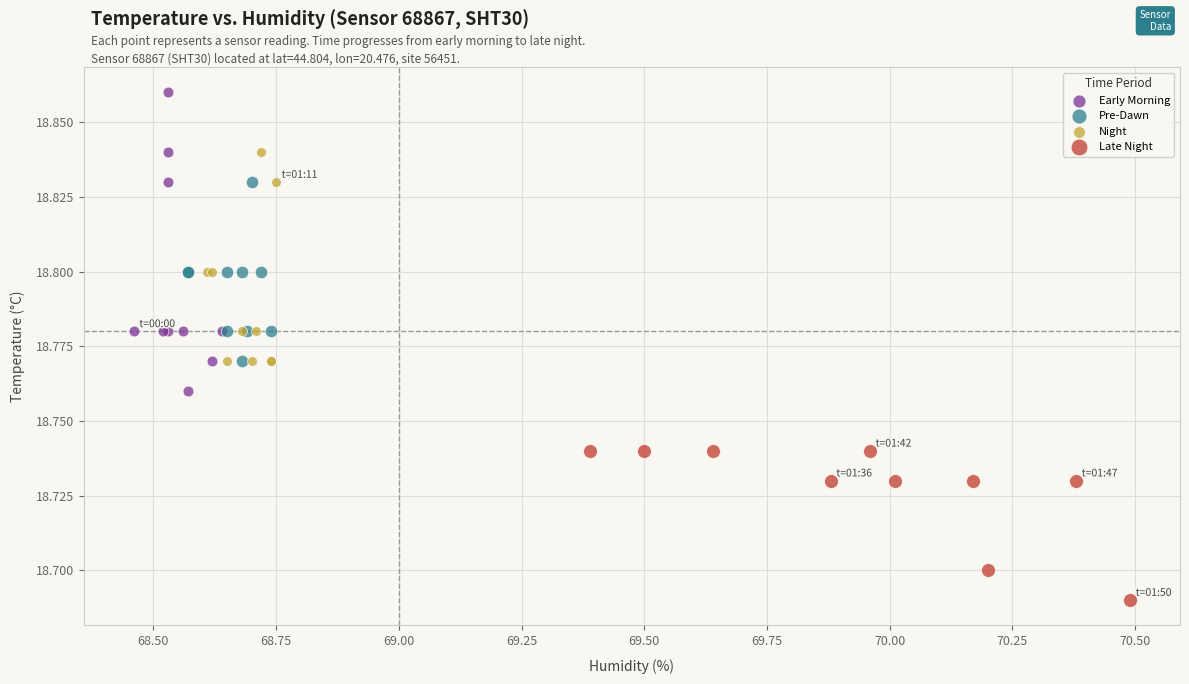

Which series reaches the maximum Y coordinate?

Early Morning